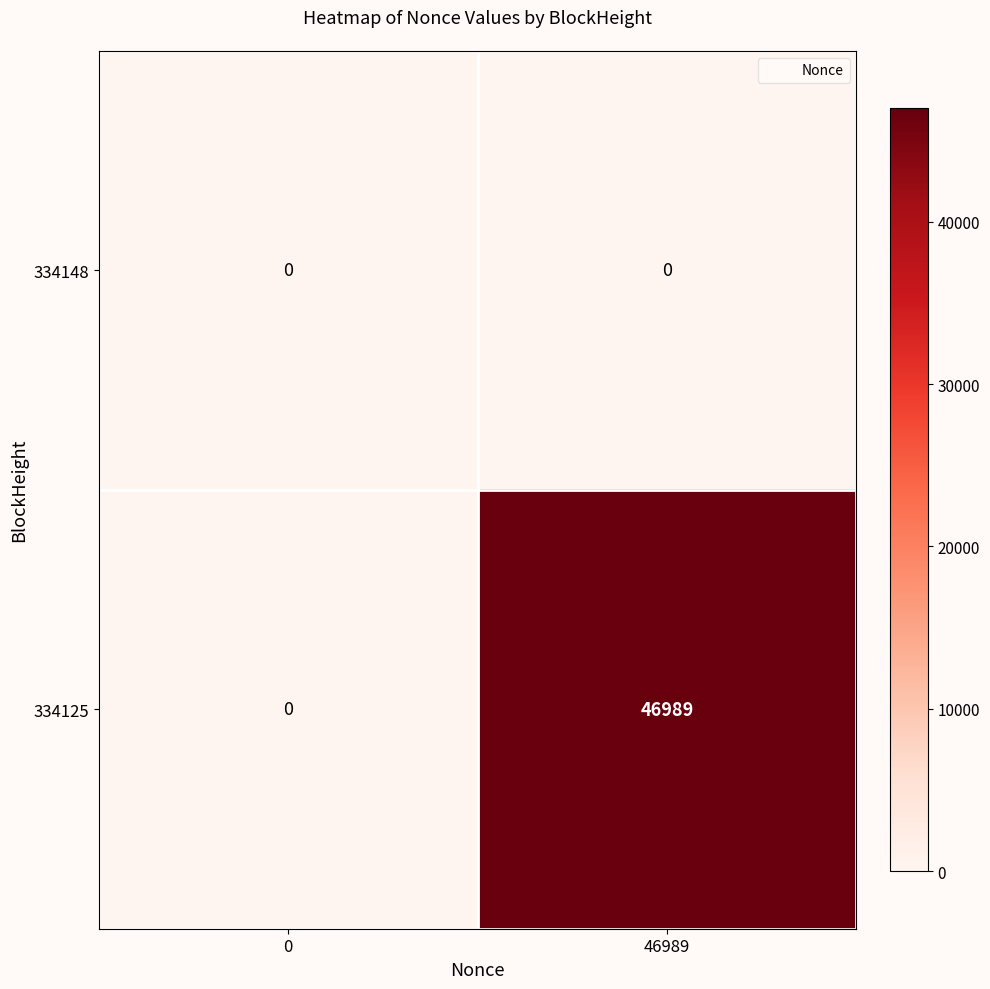

Which series changed the most between 0 and 46989?

334125